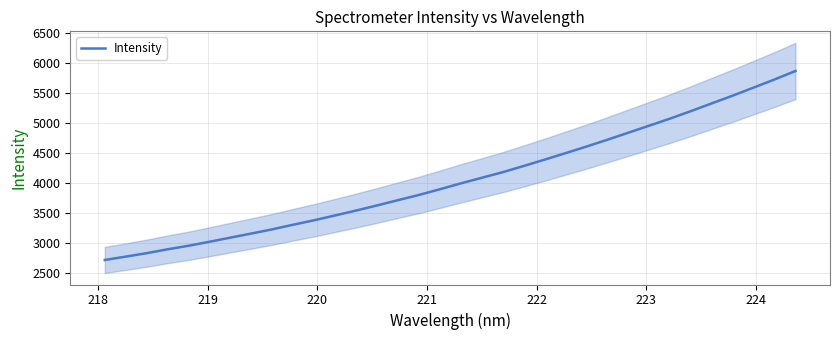

What is the minimum value for Intensity?

2714.5